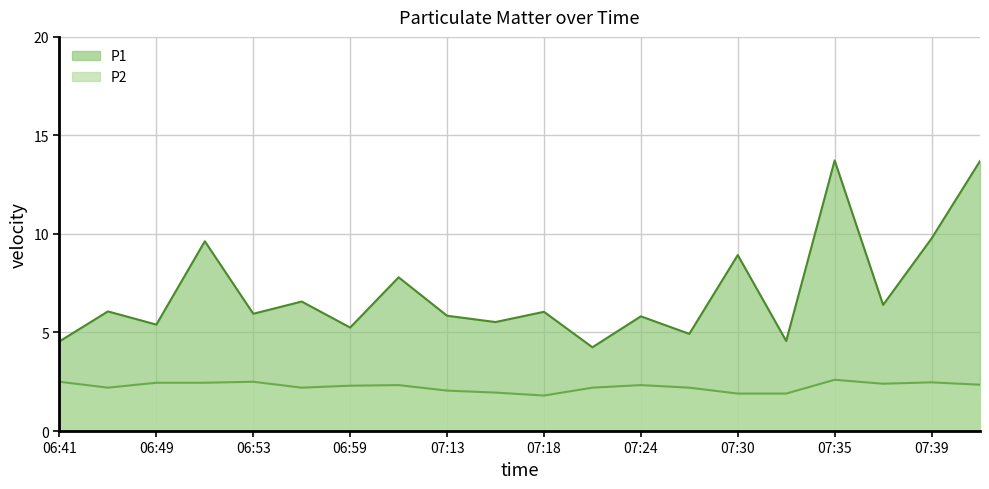

Which category has the highest value in the P1 series?

07:35